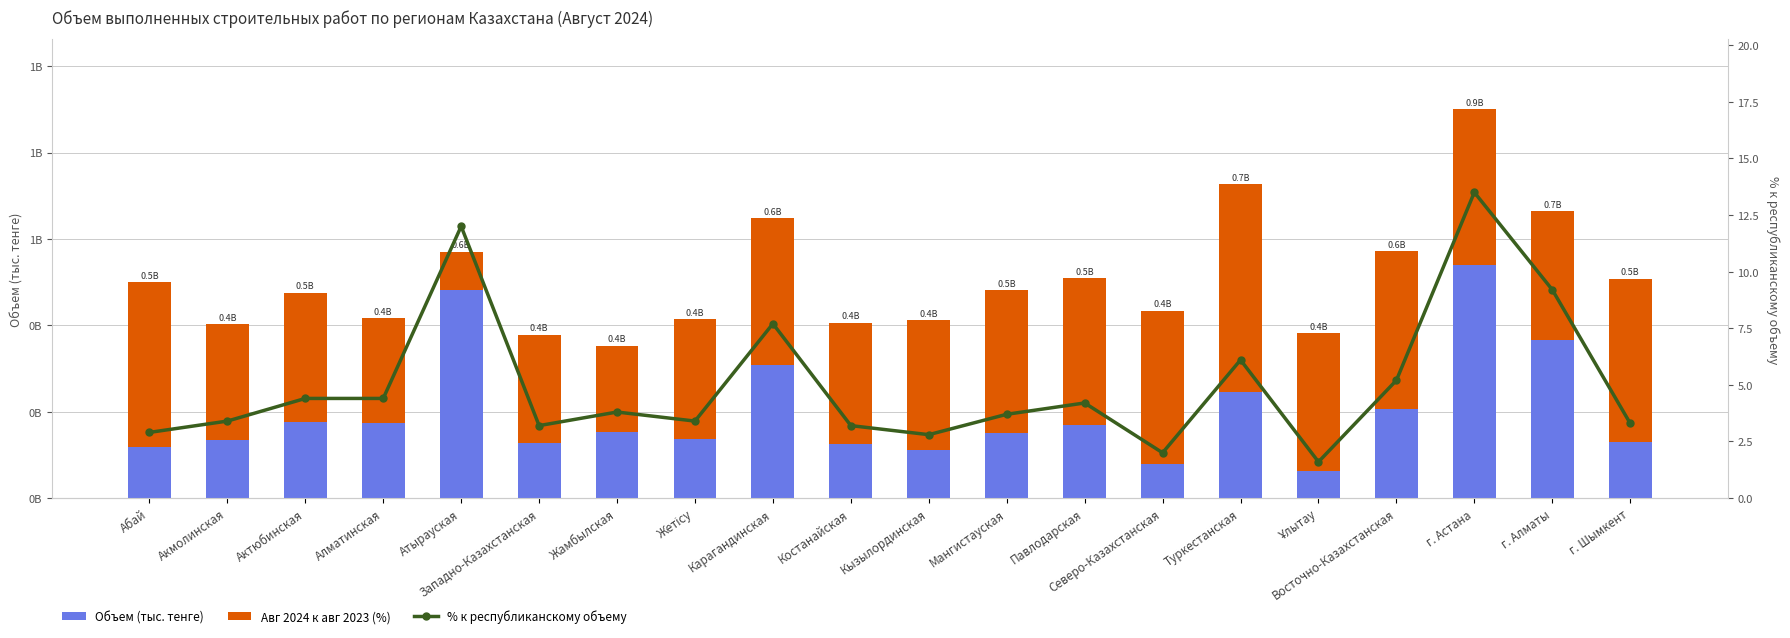

What is the total value across all series at Жетісу?

414678120.8